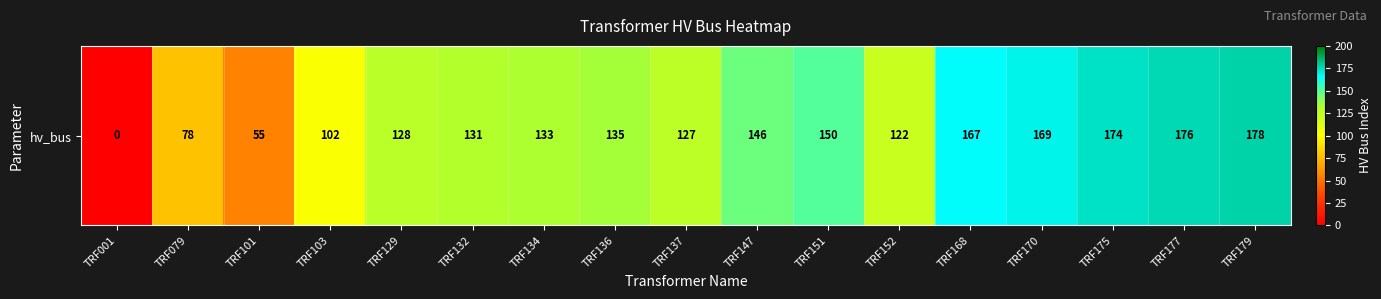

Reading left to right, transcribe all the data shown in this chart.

TRF001=0	TRF079=78	TRF101=55	TRF103=102	TRF129=128	TRF132=131	TRF134=133	TRF136=135	TRF137=127	TRF147=146	TRF151=150	TRF152=122	TRF168=167	TRF170=169	TRF175=174	TRF177=176	TRF179=178